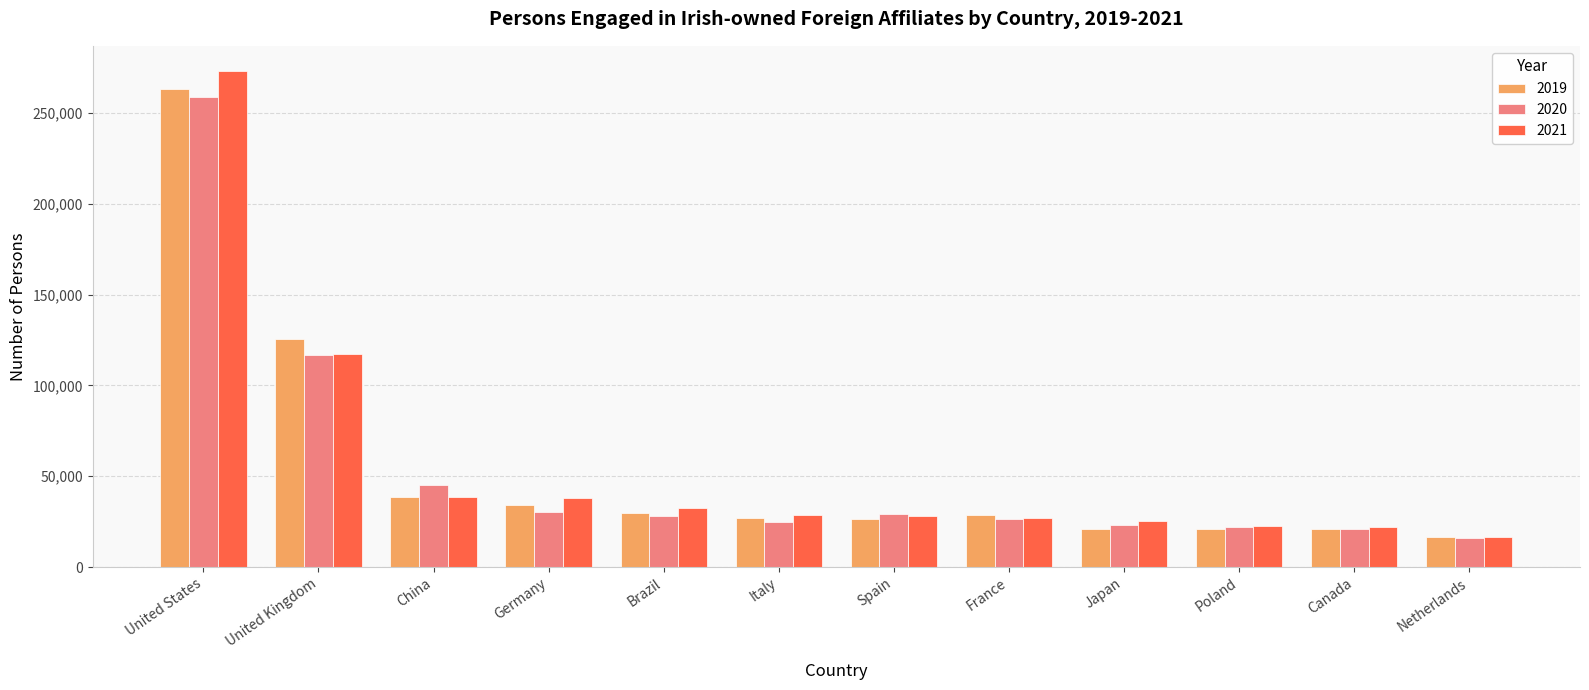

What is the spread (max minus min) of values at United Kingdom?

8521